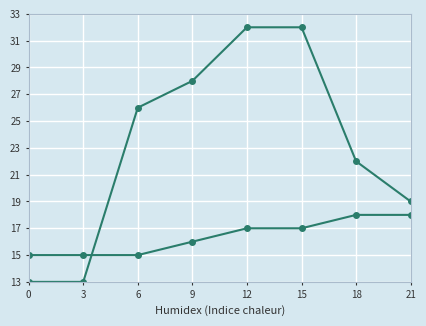

Is this an area chart (filled region under the line)?

No